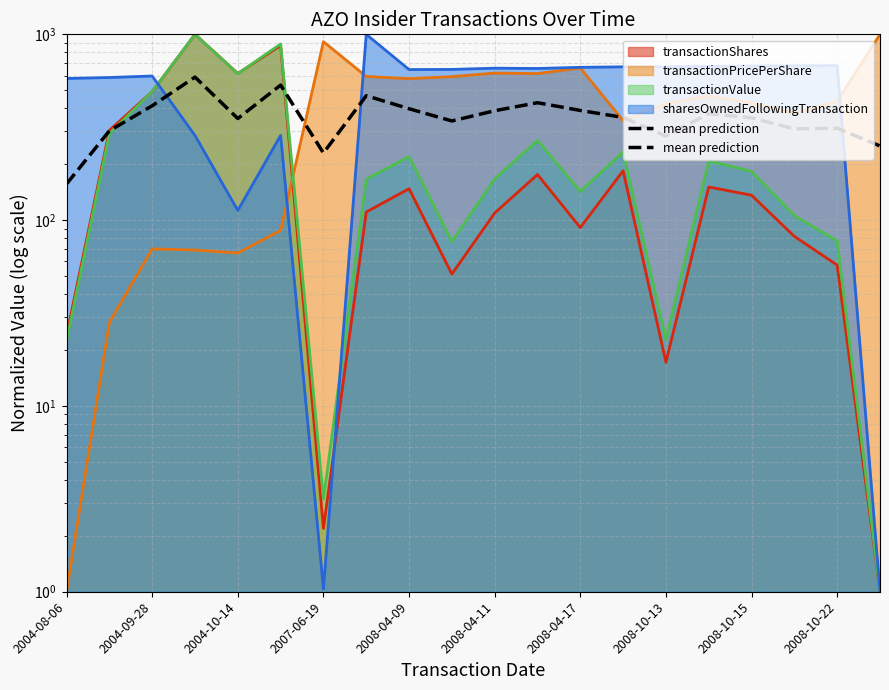

True or false: sharesOwnedFollowingTransaction (line) has a value of 585.6 at 2004-09-28.

True